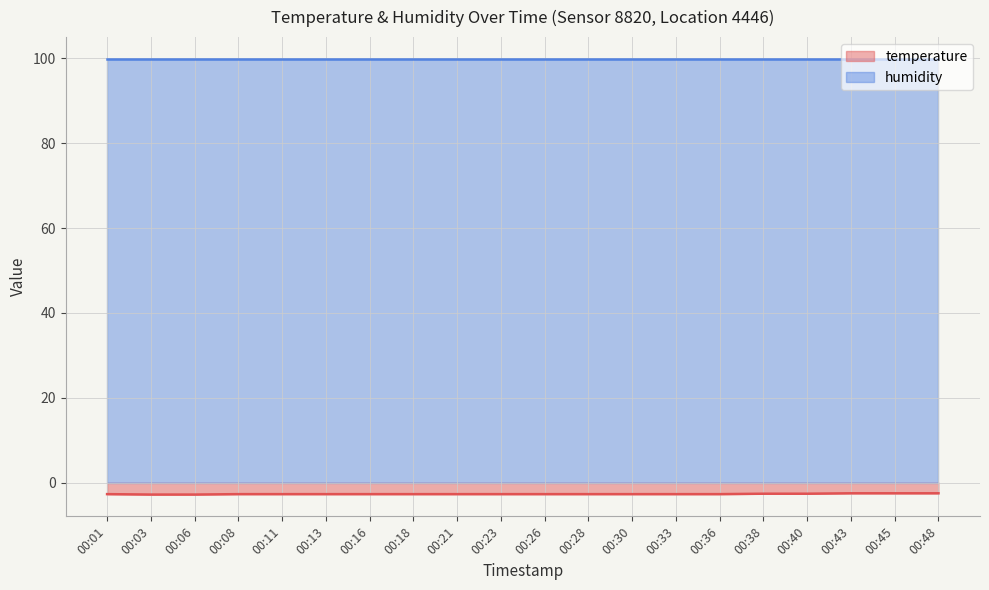

List the labels in order of value, smallest first.

00:03, 00:06, 00:01, 00:08, 00:11, 00:13, 00:16, 00:18, 00:21, 00:23, 00:26, 00:28, 00:30, 00:33, 00:36, 00:38, 00:40, 00:43, 00:45, 00:48